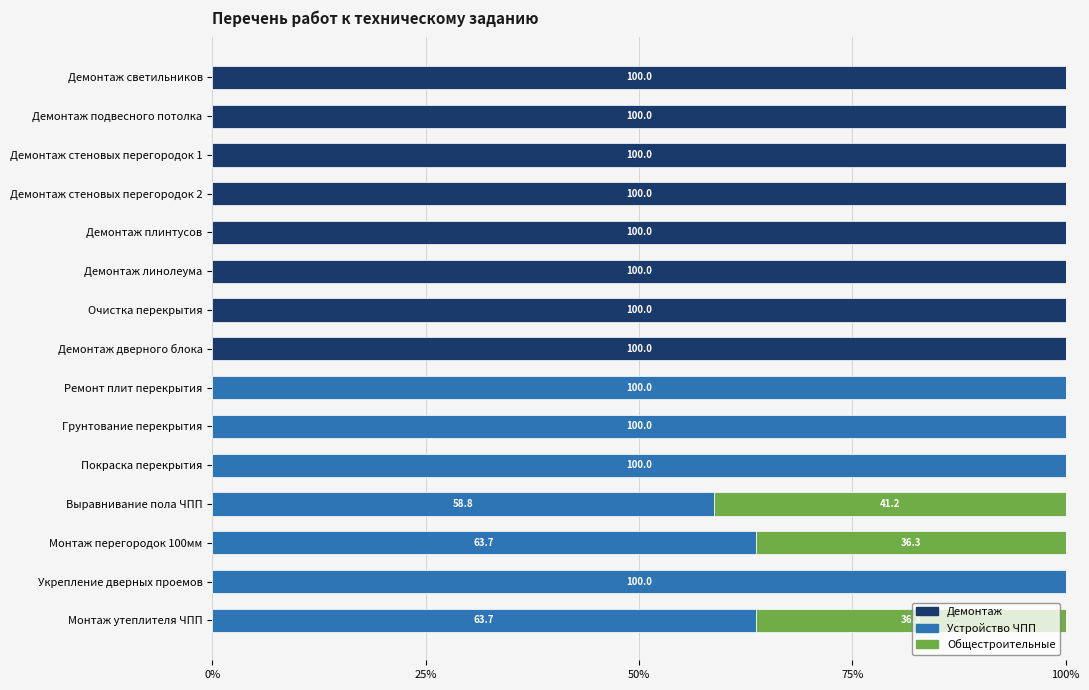

What is the total value across all series at Монтаж утеплителя ЧПП?

100.0